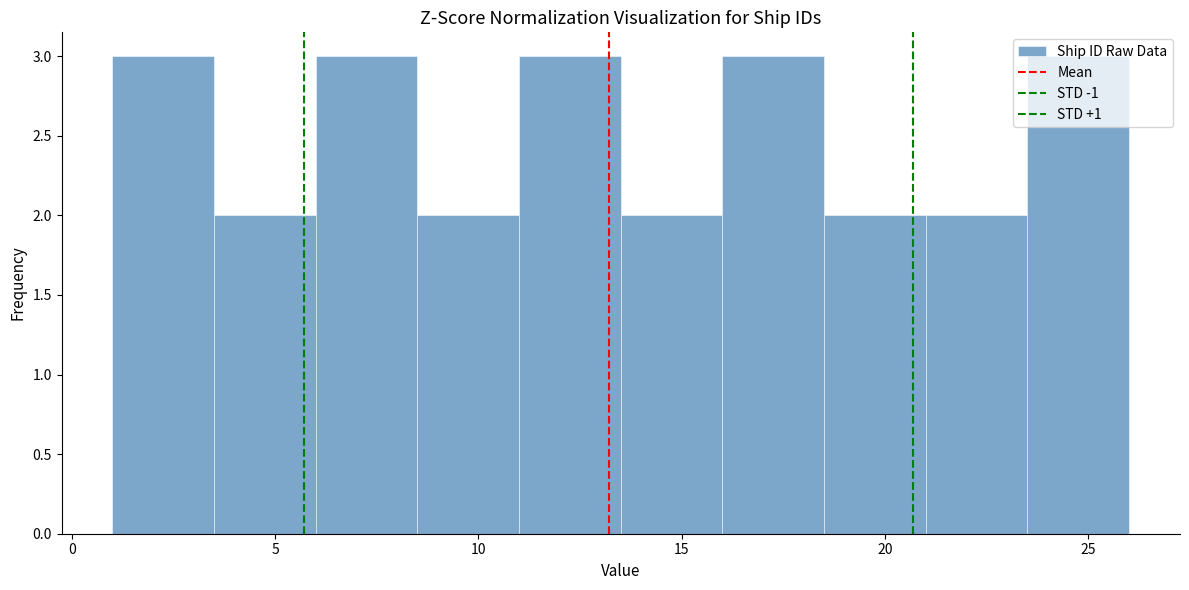

Reading left to right, list every bar in this chart as the range it spans on the x-axis followed by its height. The values are not printed on the chart, so give them approximately, as read against the axis.

1.0 to 3.5: 3
3.5 to 6.0: 2
6.0 to 8.5: 3
8.5 to 11.0: 2
11.0 to 13.5: 3
13.5 to 16.0: 2
16.0 to 18.5: 3
18.5 to 21.0: 2
21.0 to 23.5: 2
23.5 to 26.0: 3